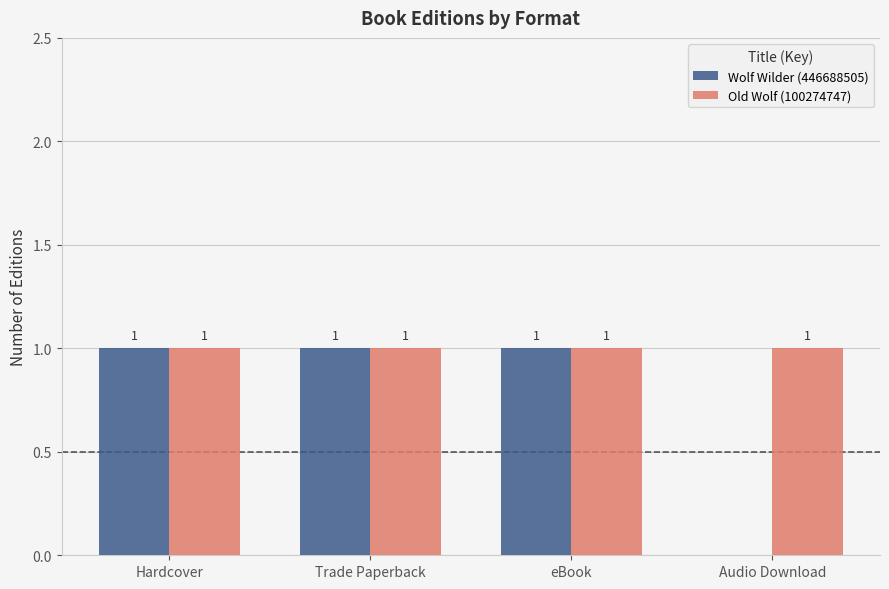

Are the bars grouped side by side (vs. stacked)?

Yes